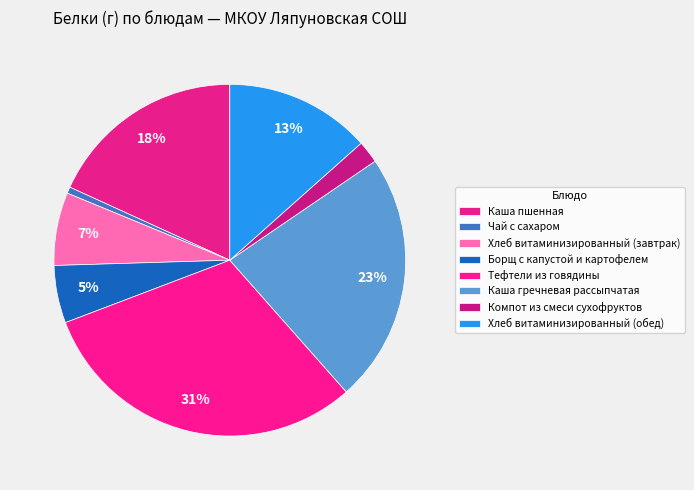

What percentage is the Каша пшенная slice, to the nearest percent?

18%